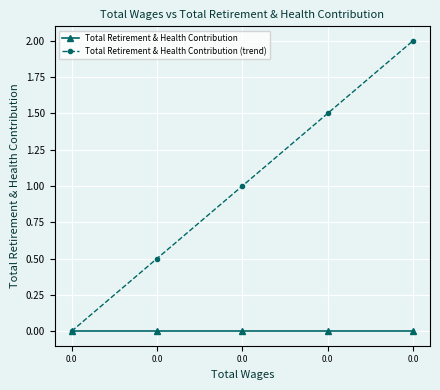

Rank the series at 0.0 from highest to lowest value.

Total Retirement & Health Contribution, Total Retirement & Health Contribution (trend)